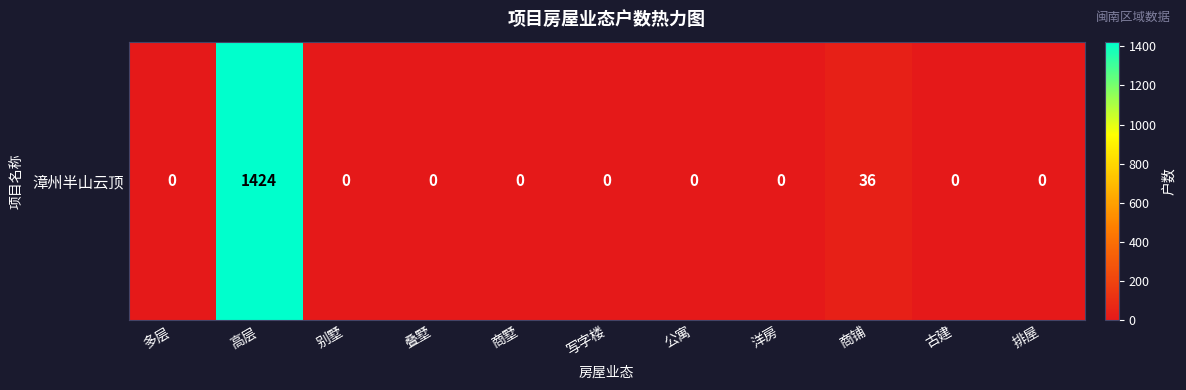

What is the maximum value shown in the chart?

1424